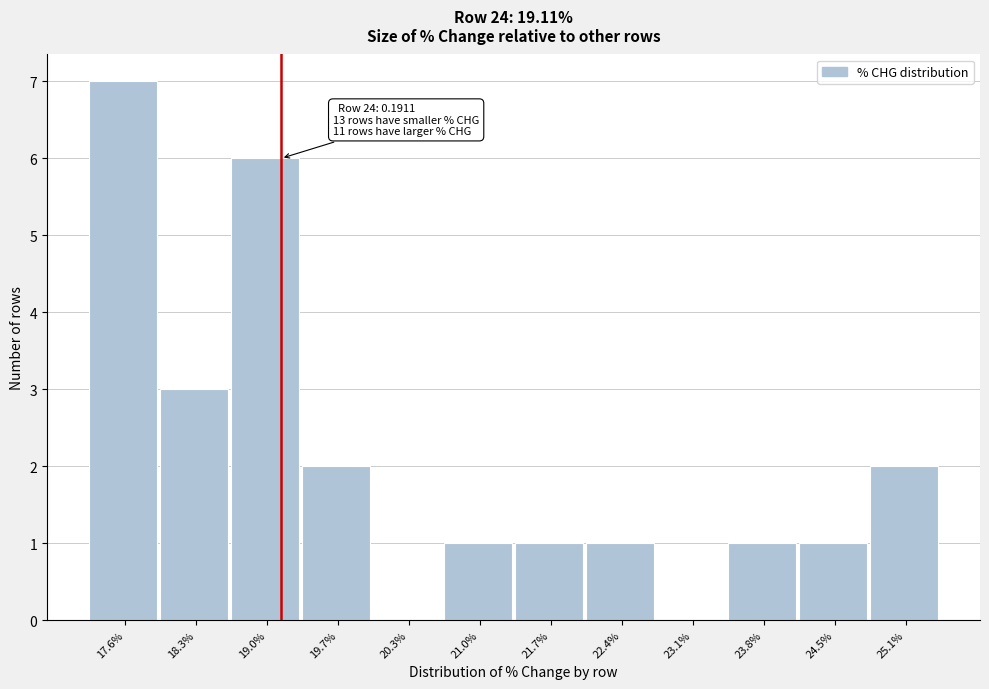

Reading right to left, extract all data points from this chart.

25.1%=2	24.5%=1	23.8%=1	23.1%=0	22.4%=1	21.7%=1	21.0%=1	20.3%=0	19.7%=2	19.0%=6	18.3%=3	17.6%=7